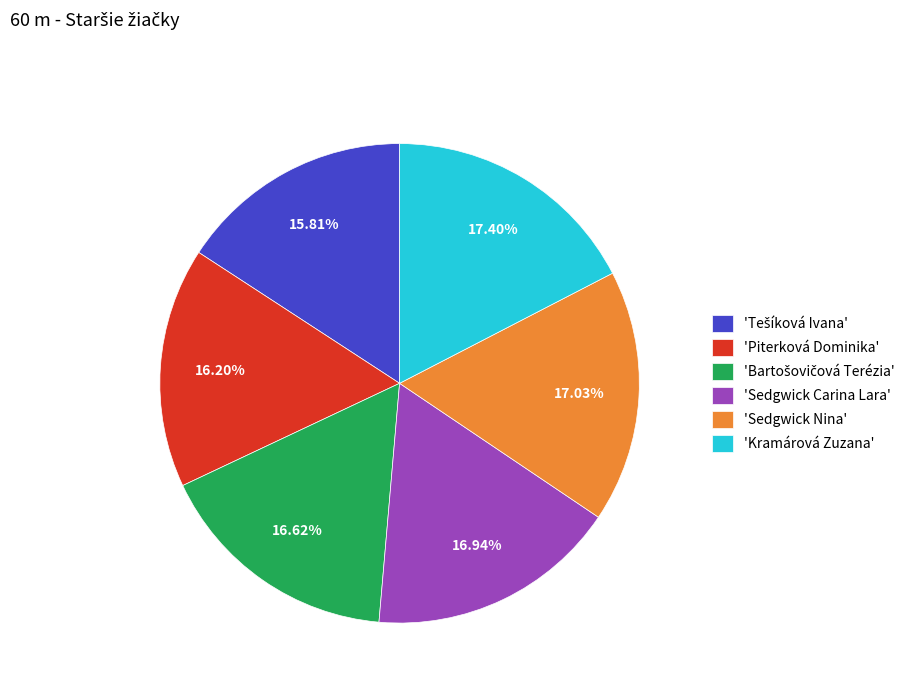

Approximately how many times larger is the value at 'Sedgwick Carina Lara' compared to 'Sedgwick Nina'?

1.0